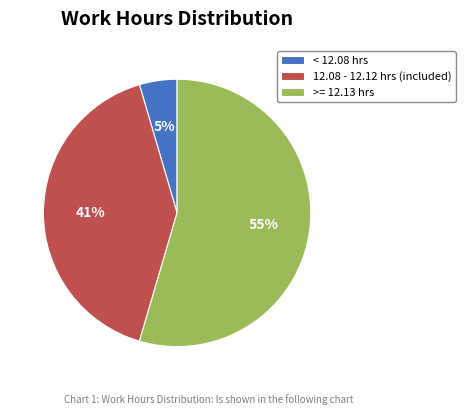

Is there any slice that represents more than half of the pie?

Yes